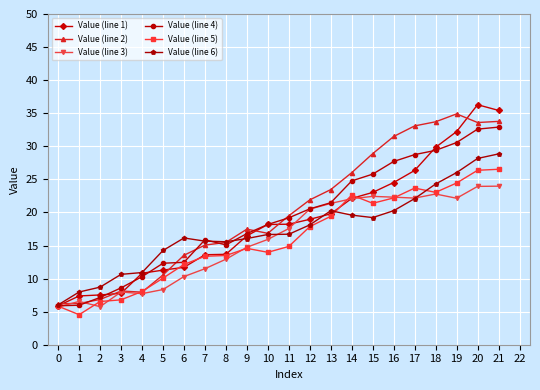

What value does the Value (line 3) series have at 4?

7.7